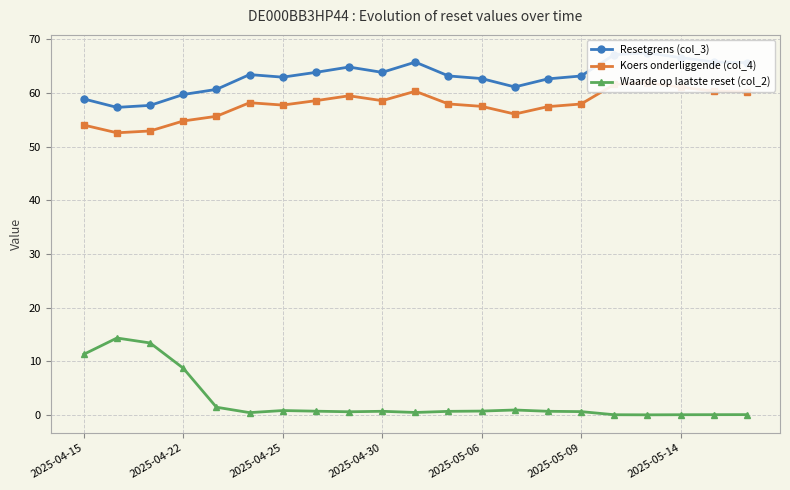

Is it true that Waarde op laatste reset (col_2) equals 0.7 at 2025-04-30?

True